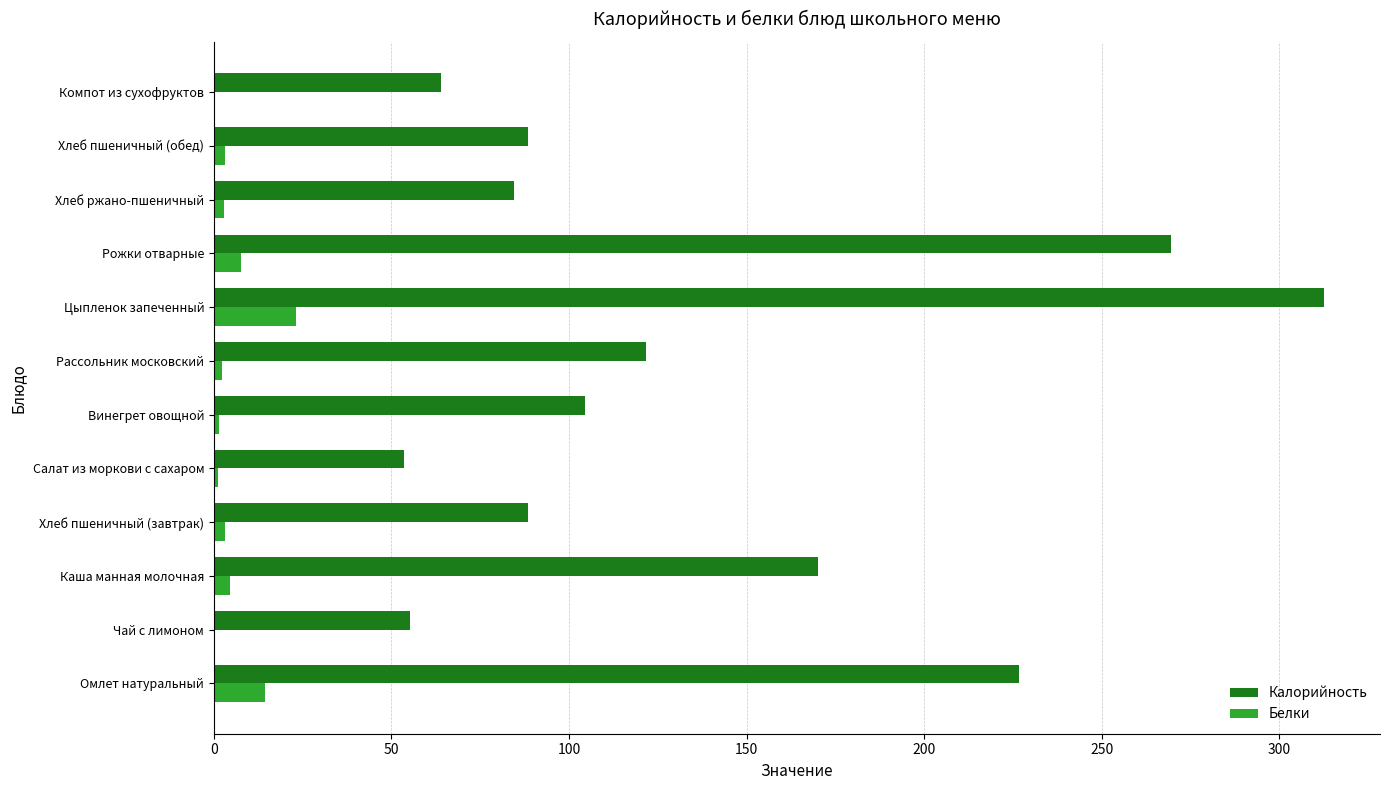

The value of Калорийность at Чай с лимоном is 55.1. True or false?

True